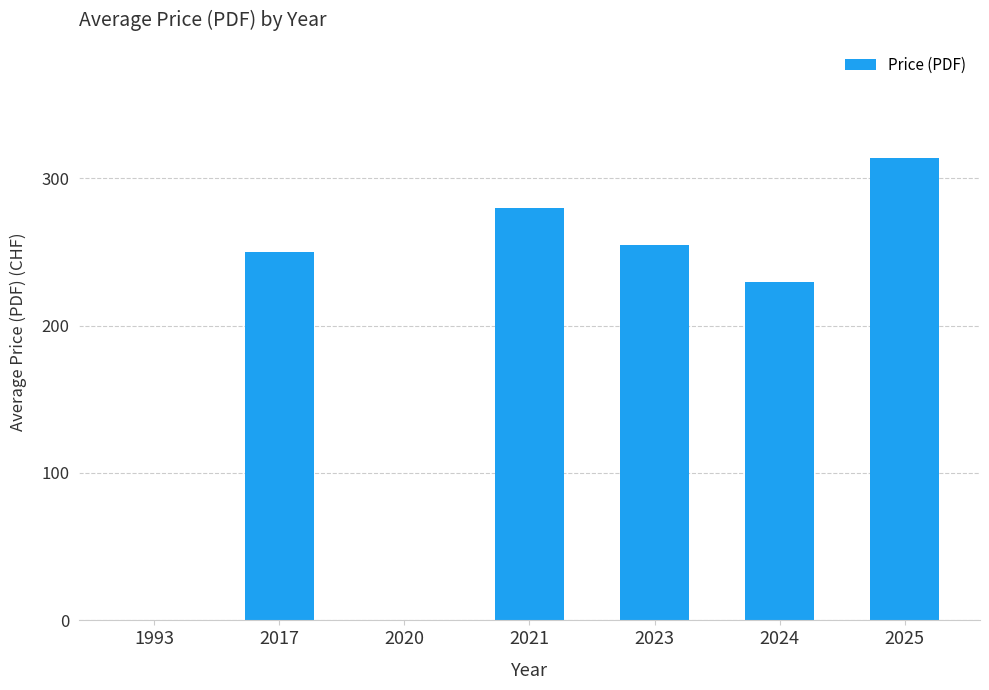

What value does the data have at 2017?

250.0